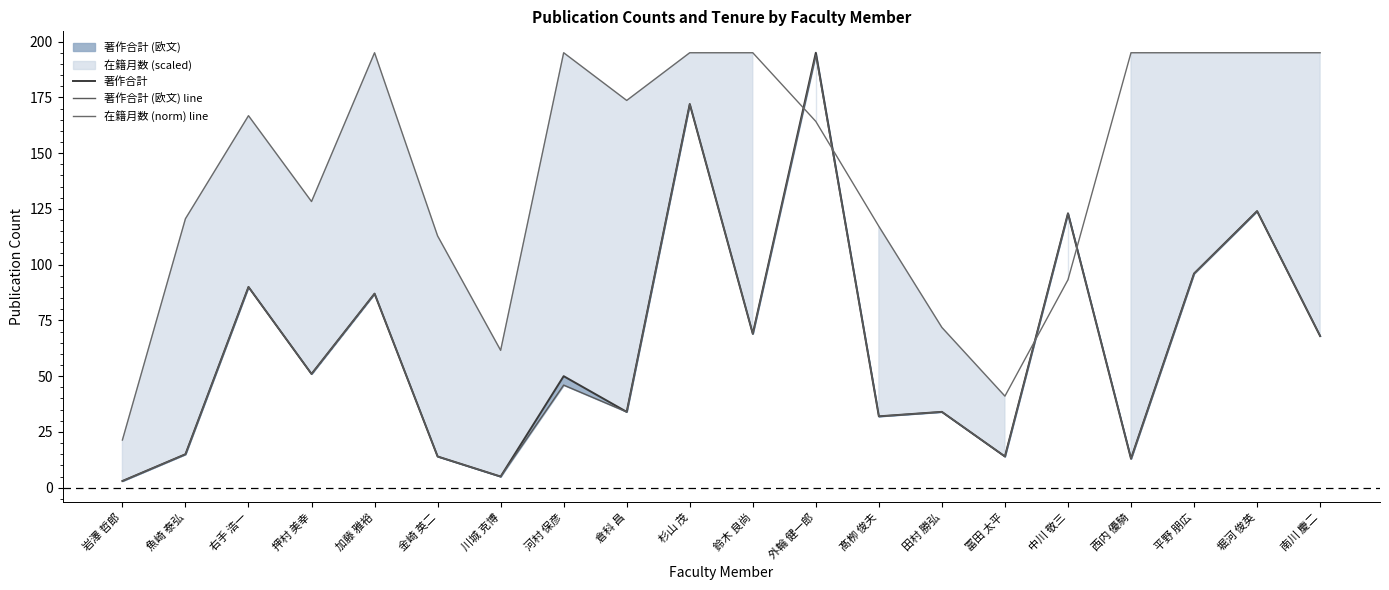

What position from the right is 倉科 昌?

12